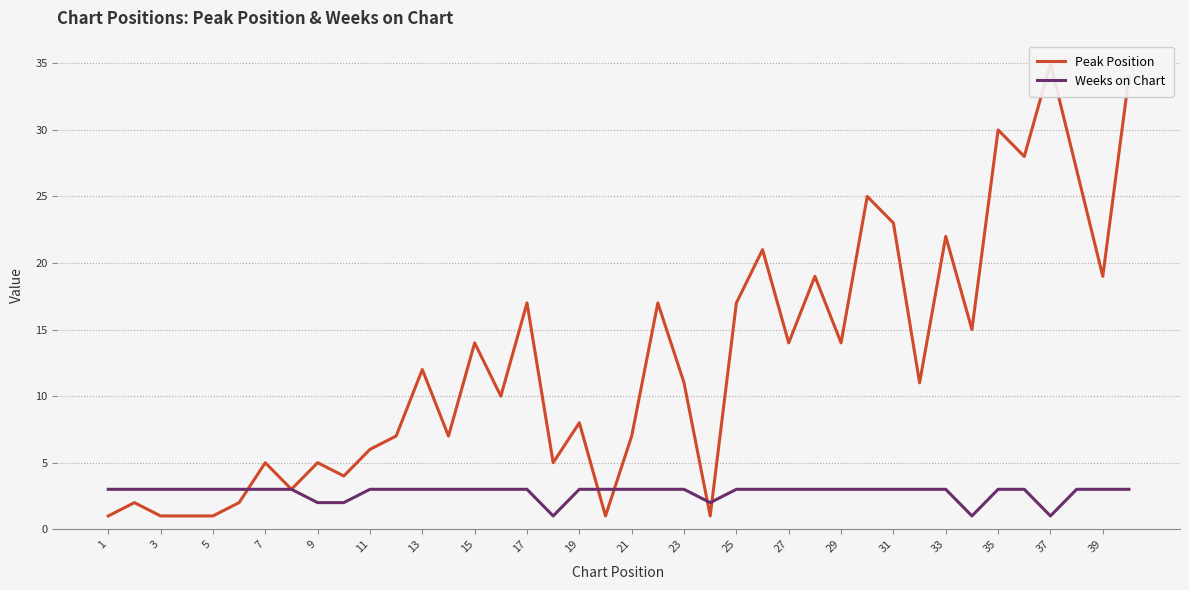

True or false: Weeks on Chart has a value of 5 at 35.

False